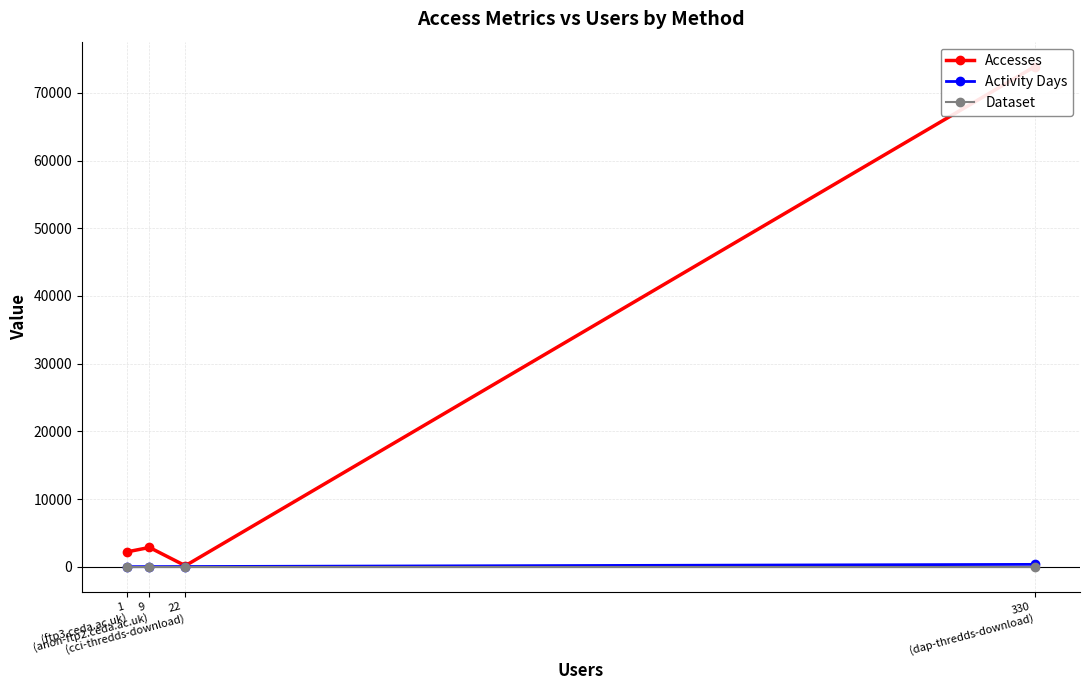

What is the difference between the highest and lowest values at 1
(ftp3.ceda.ac.uk)?

2199